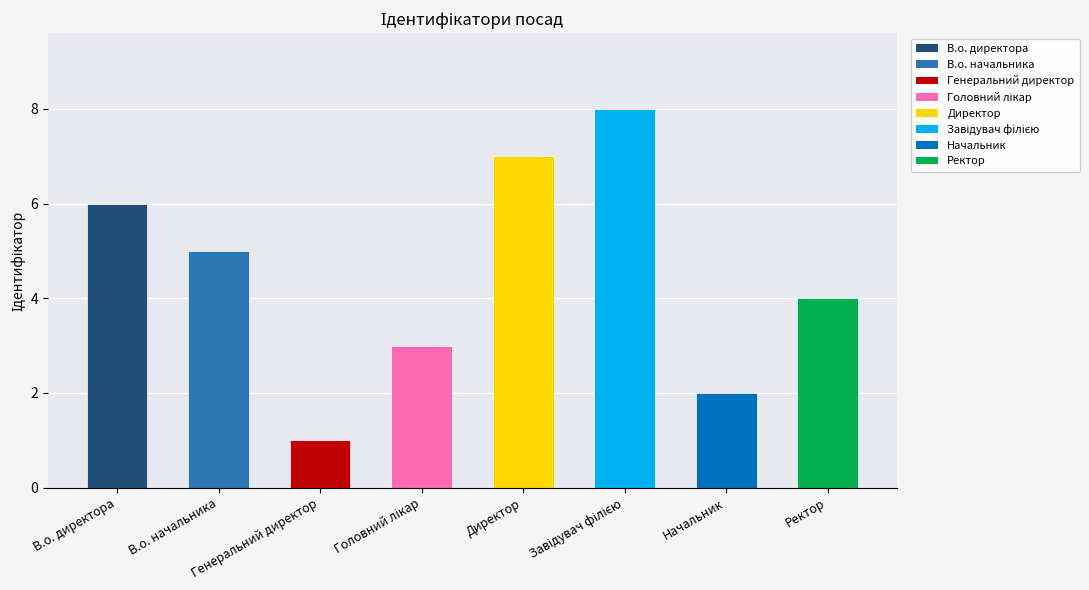

What is the difference between the maximum and minimum values?

7